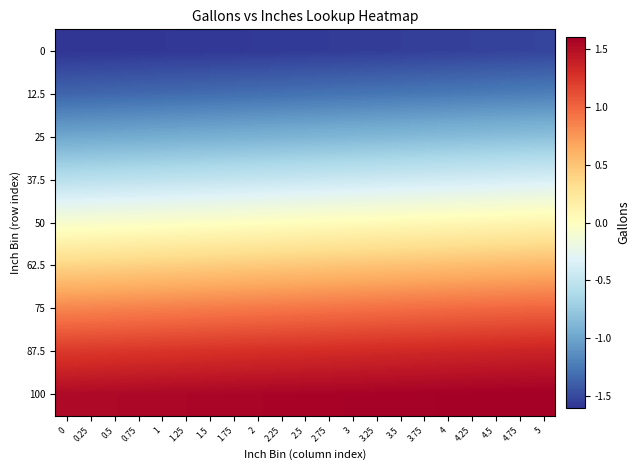

At which category does the chart reach its peak across all series?

5